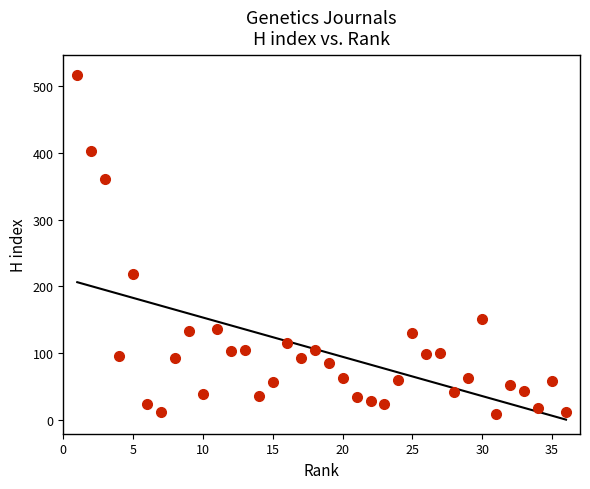

What is the range of Y values (max minus min)?

506